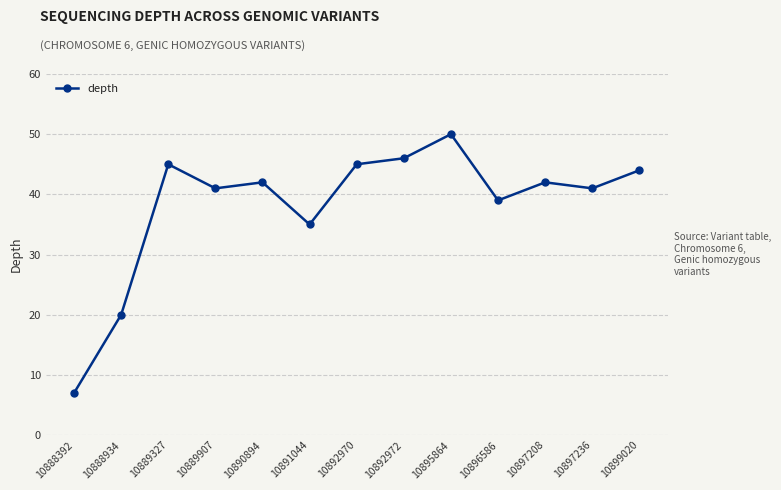

How many data points does each series have?

13